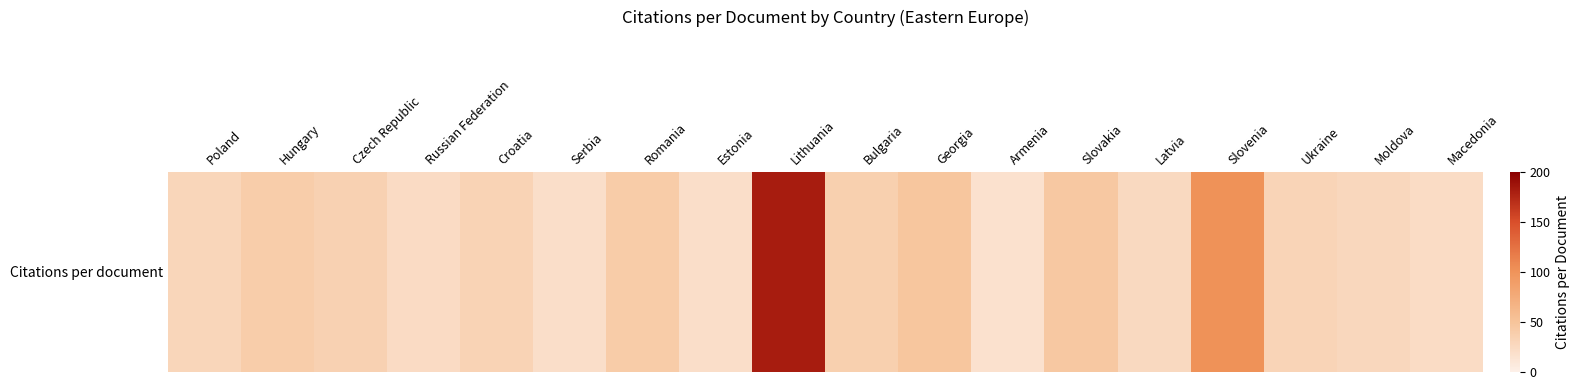

The chart shows a value of 25.0 at Latvia. True or false?

True